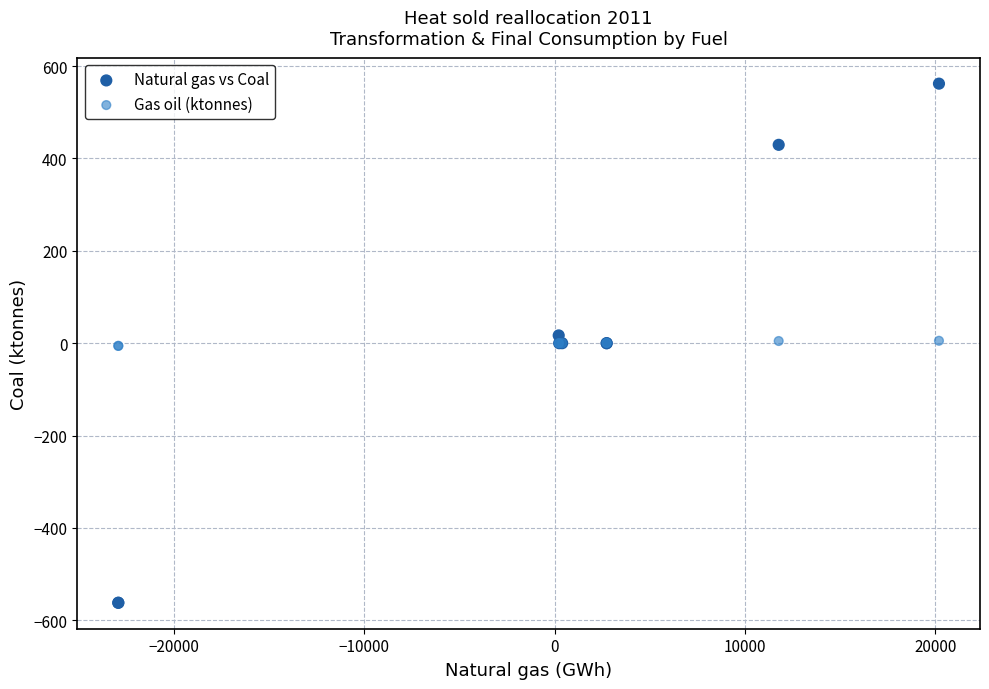

Which series reaches the maximum Y coordinate?

Natural gas vs Coal